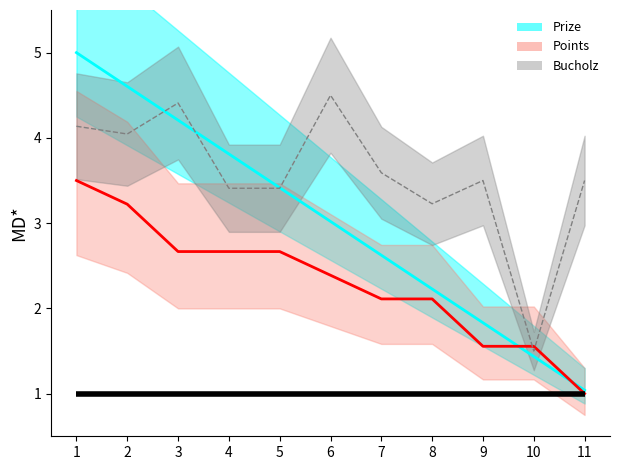

Does the chart have visible grid lines?

No